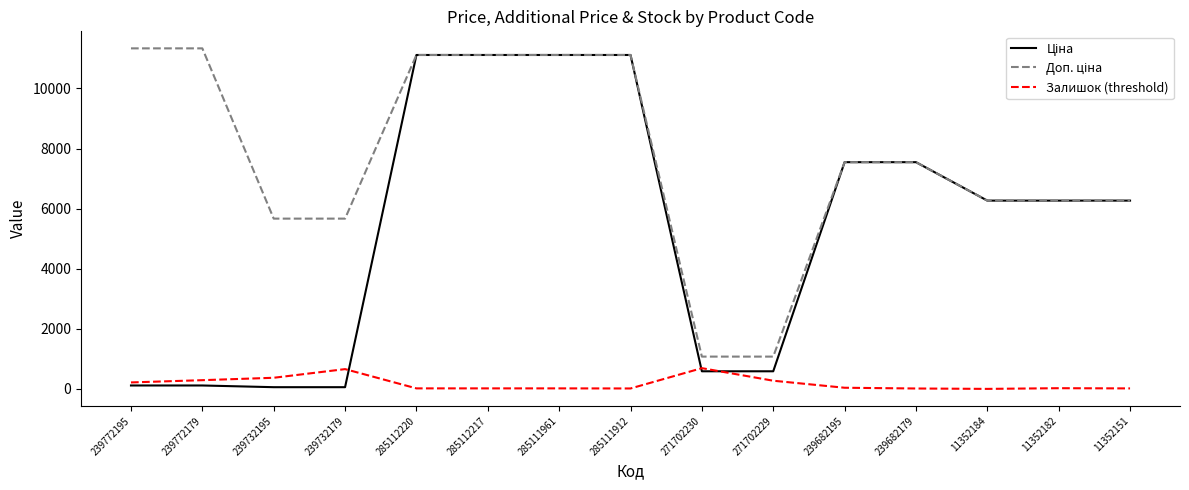

What is the difference between the highest and lowest values at 271702230?

488.5